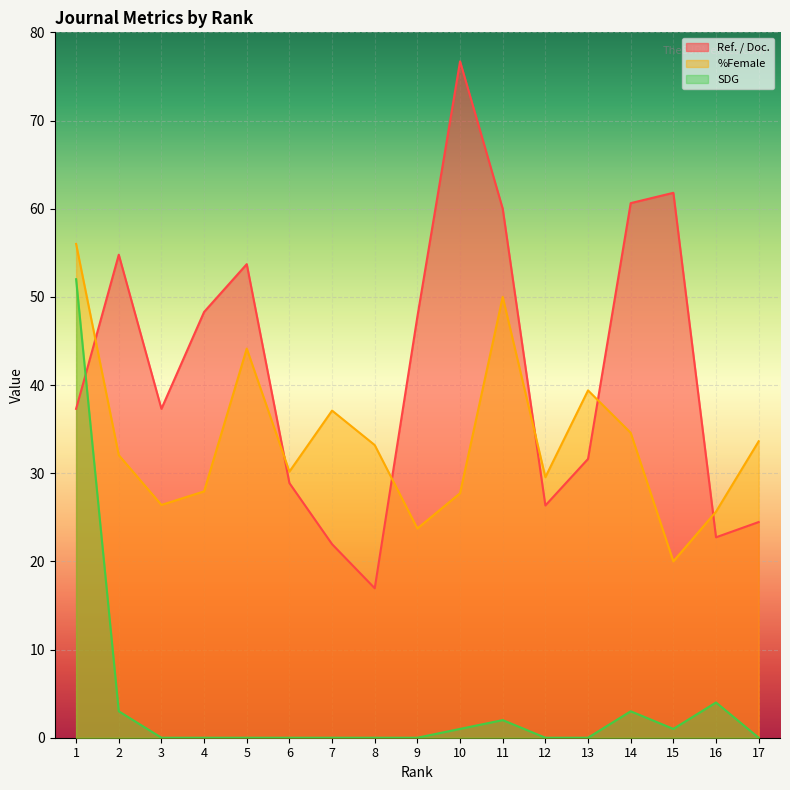

What is the sum of all SDG values?

66.0